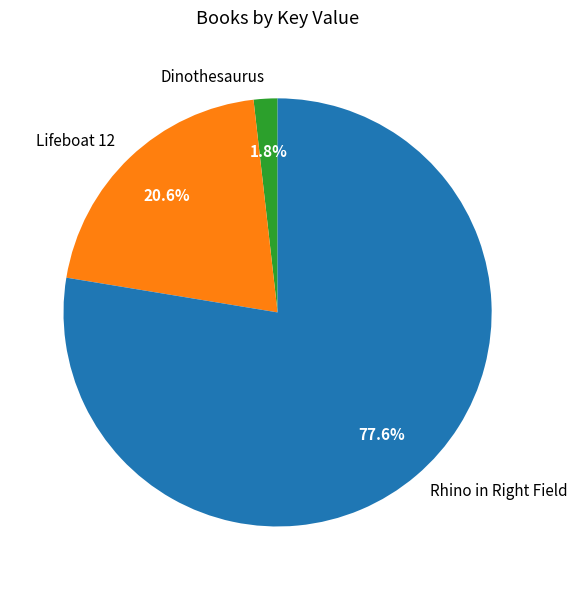

How many slices are in this pie chart?

3